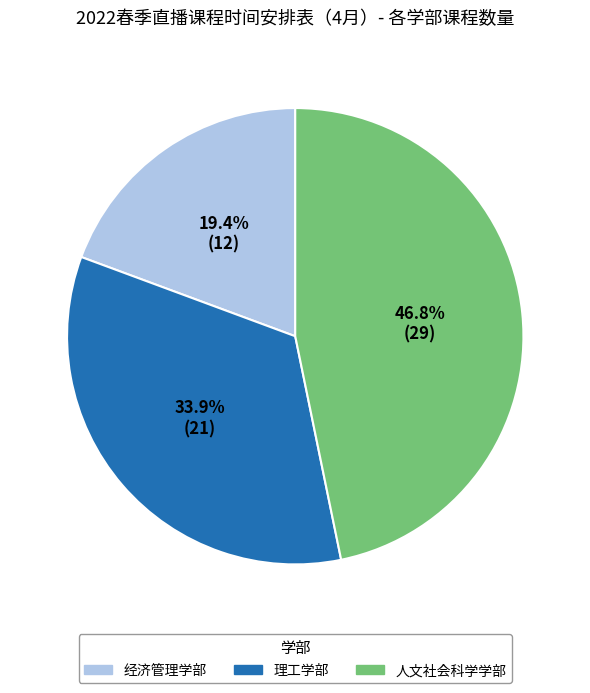

What is the ratio of the value at 经济管理学部 to the value at 理工学部?

0.6